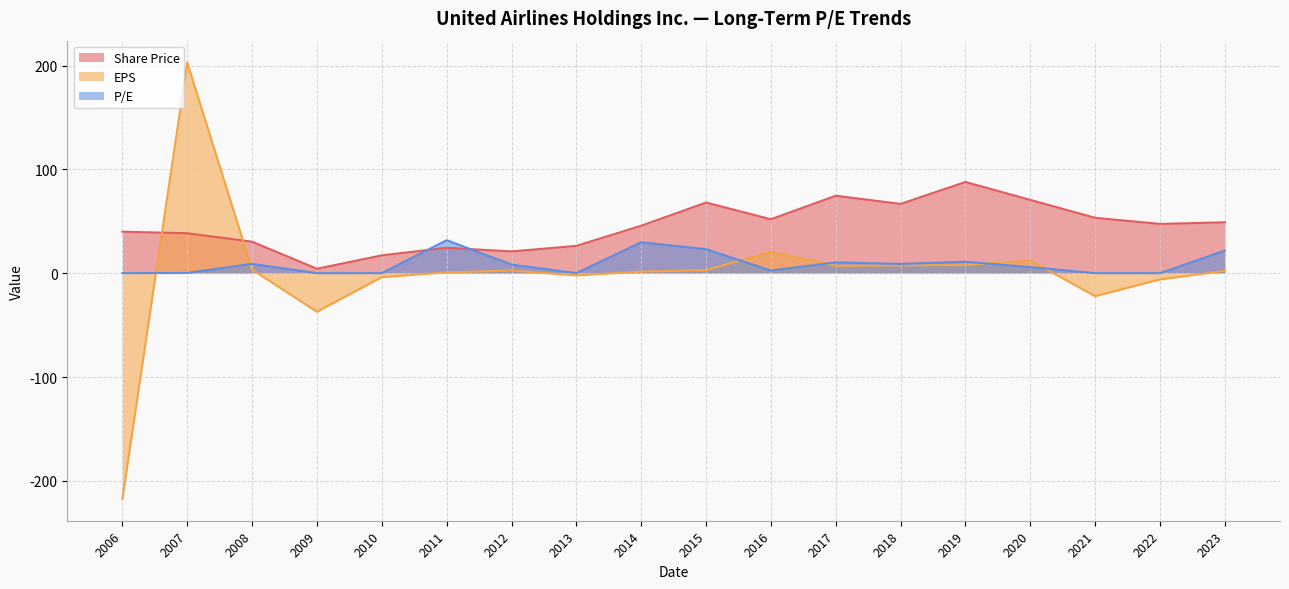

How many intersections are there between Share Price and P/E?

2